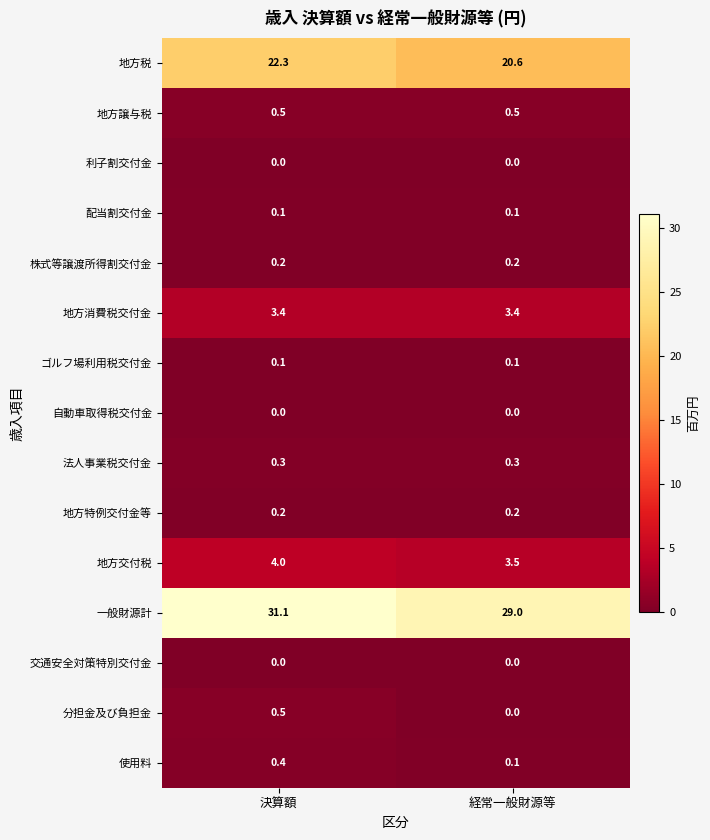

Which series changed the most between 決算額 and 経常一般財源等?

一般財源計